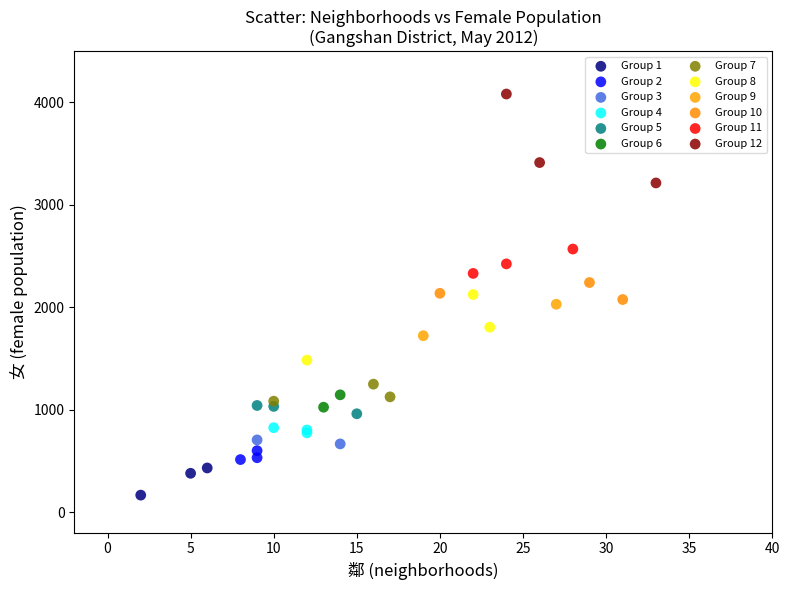

What are all the series names shown in the legend?

Group 1, Group 2, Group 3, Group 4, Group 5, Group 6, Group 7, Group 8, Group 9, Group 10, Group 11, Group 12